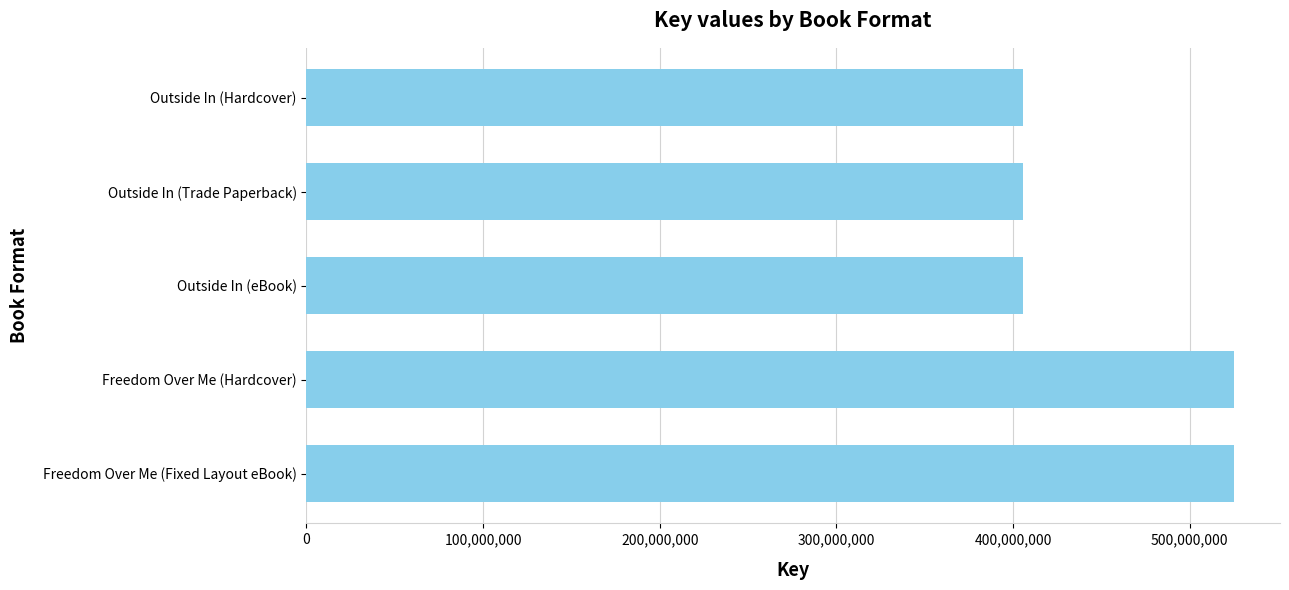

How many values are between 405685994 and 524910805?

5